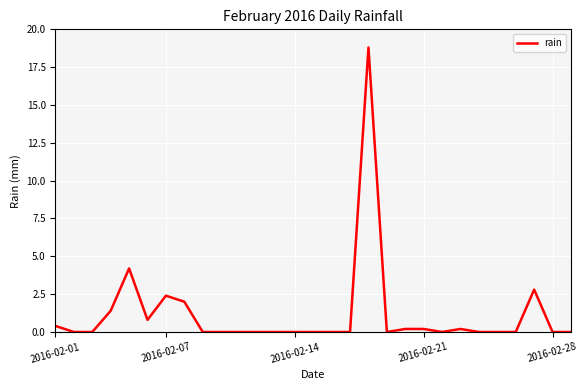

What is the maximum value shown in the chart?

18.8